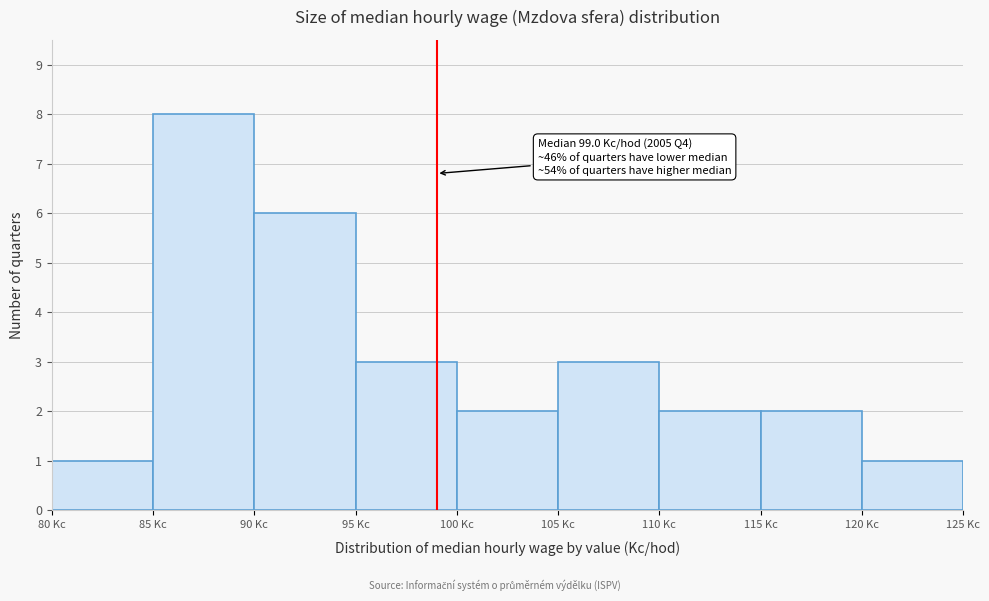

Which range on the x-axis has the tallest bar?

85 to 90